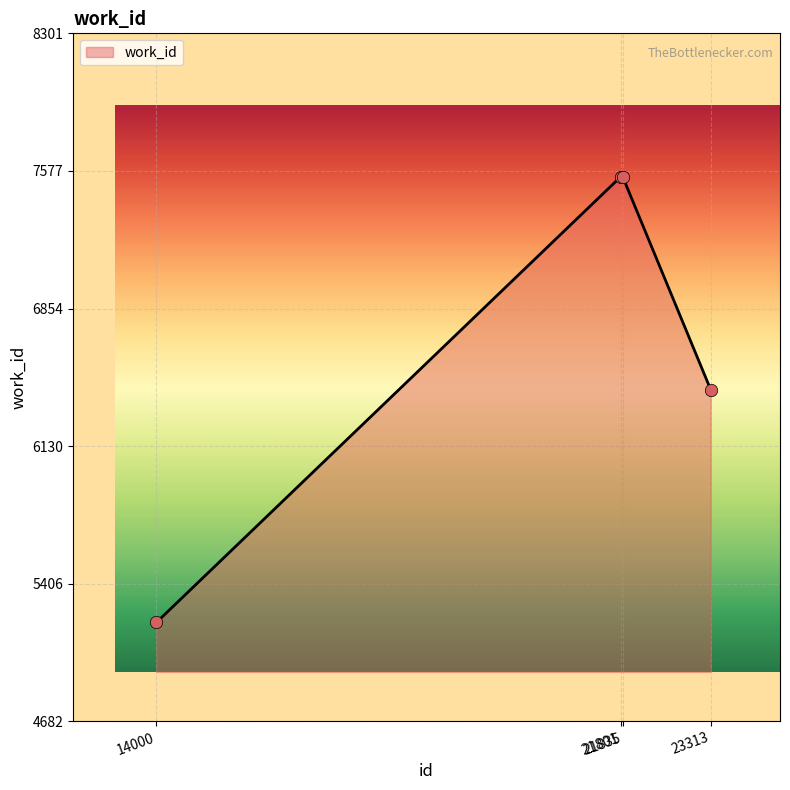

What is the change in value from 14000 to 23313?

+1225